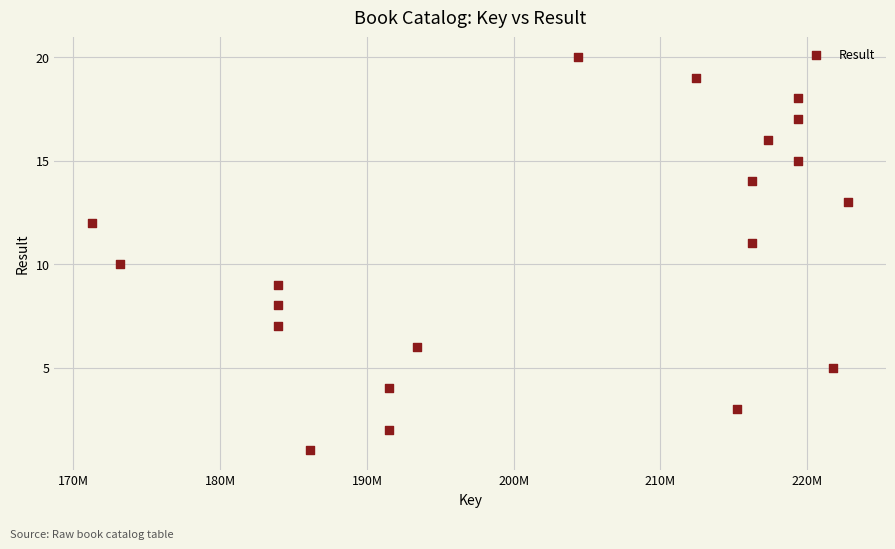

What is the range of Y values (max minus min)?

19